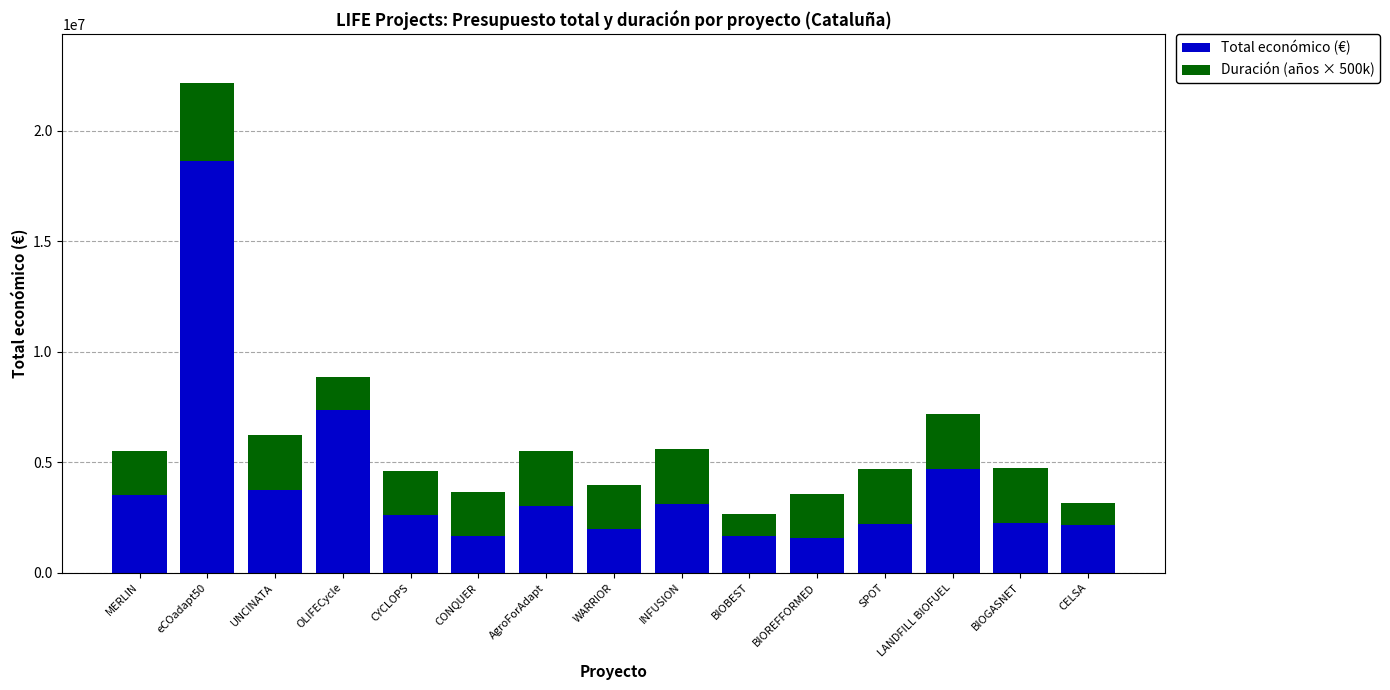

At which category is the sum across all series the highest?

eCOadapt50